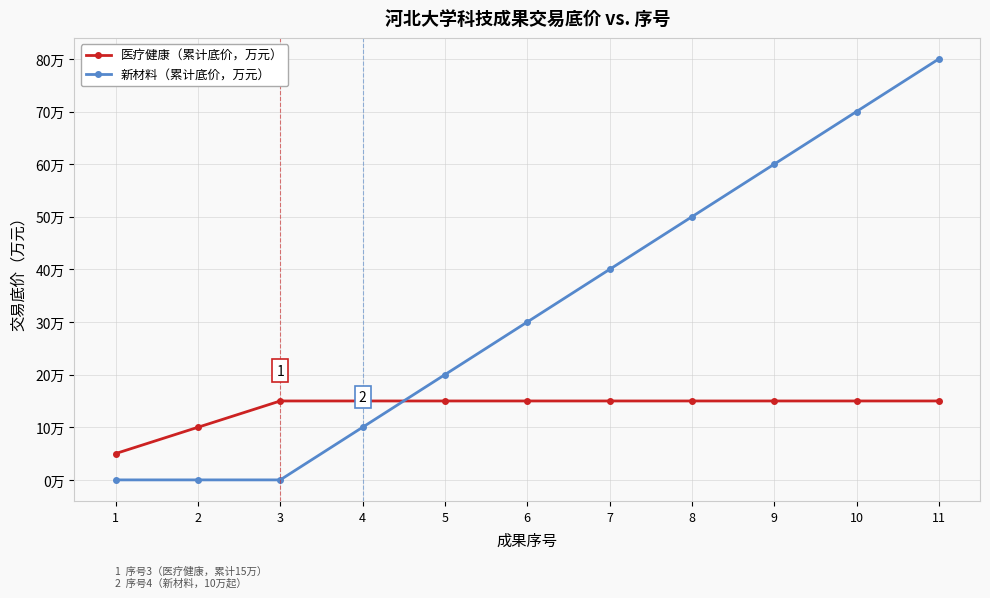

Does the chart display data point markers on the line(s)?

Yes